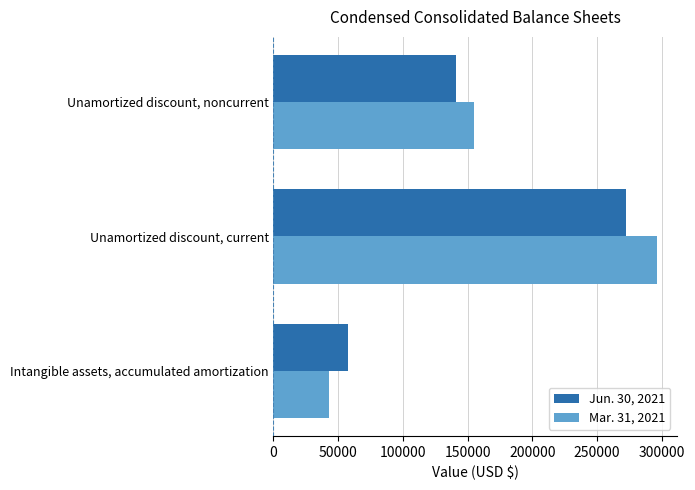

Where is Jun. 30, 2021 nearest to the value 164722?

Unamortized discount, noncurrent